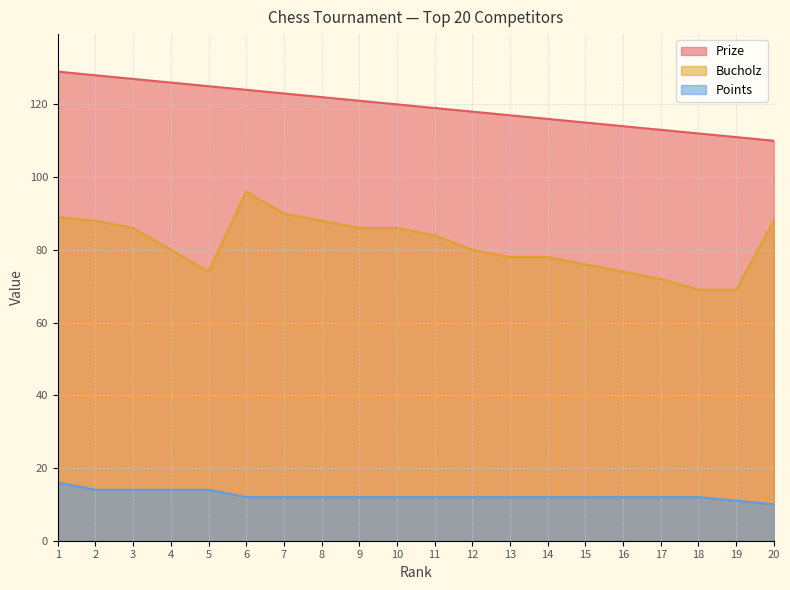

At which category does the chart reach its minimum across all series?

20